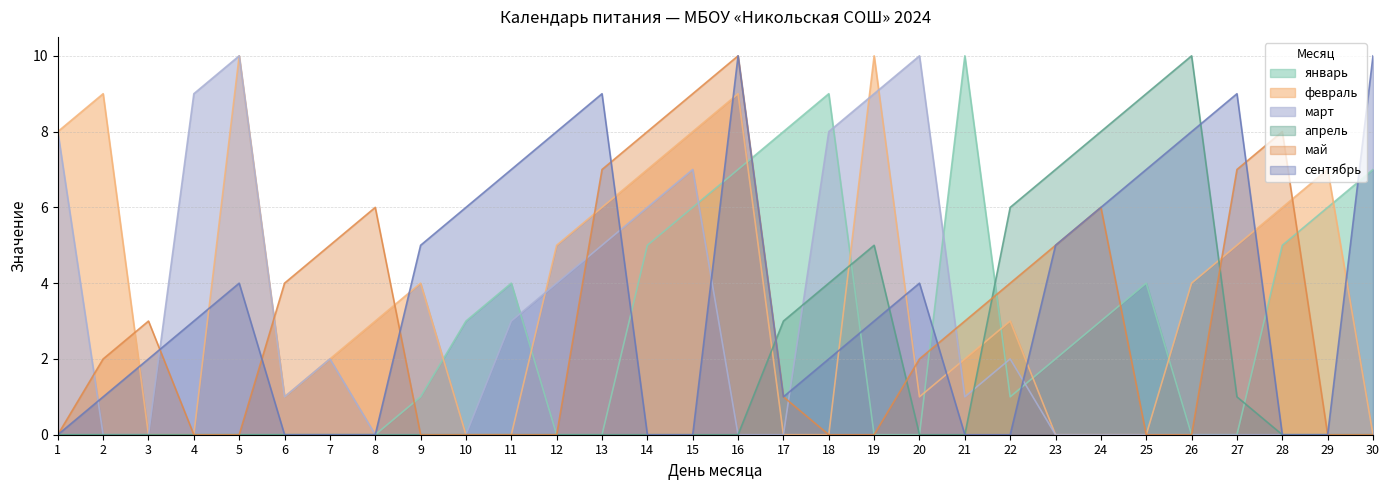

In март, how many points are lower than both neighbors (excluding endpoints)?

2